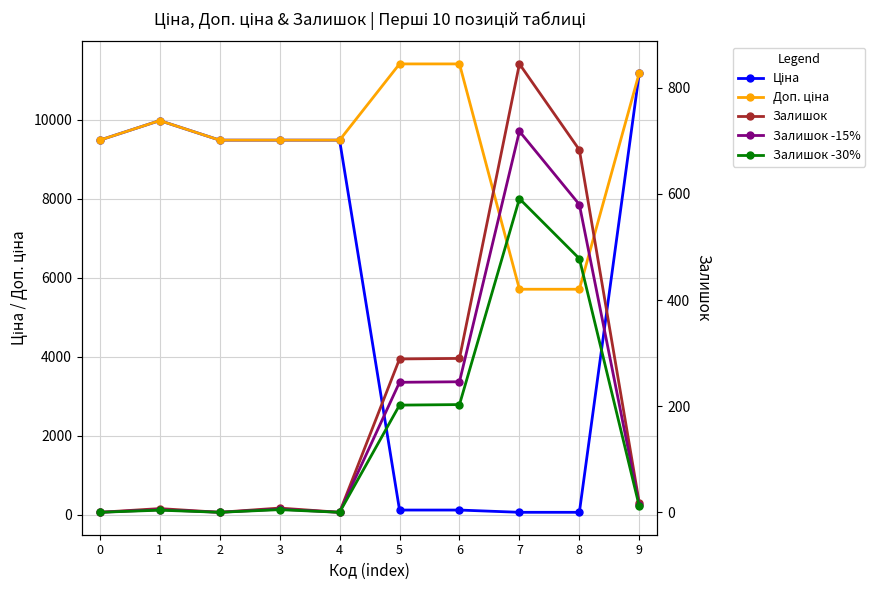

Which series has the largest total across all categories?

Доп. ціна